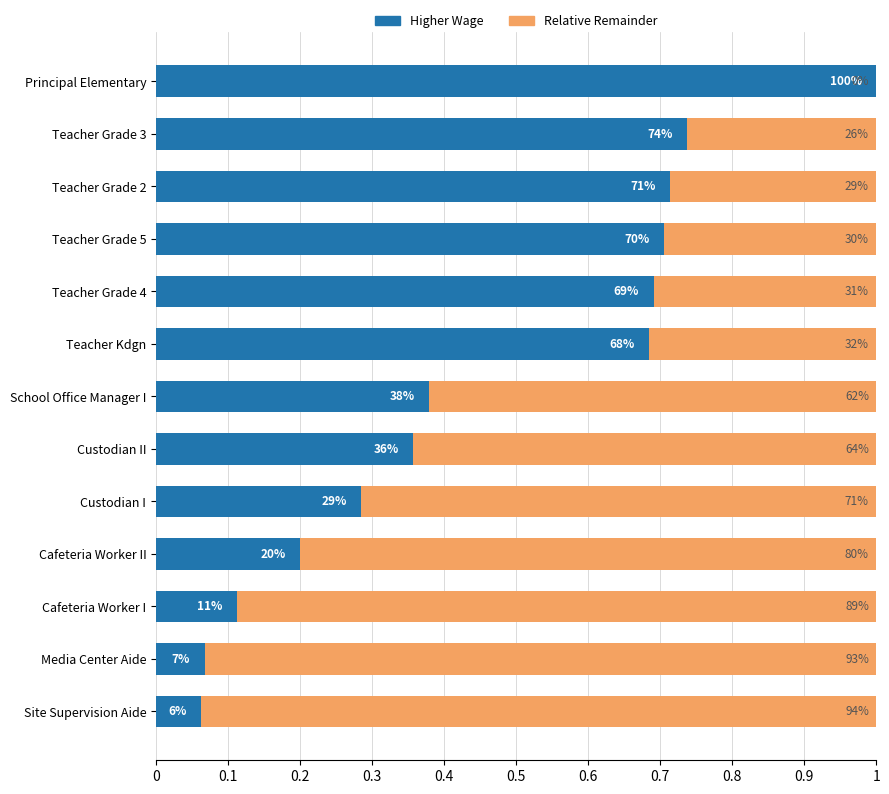

How many data points does each series have?

13